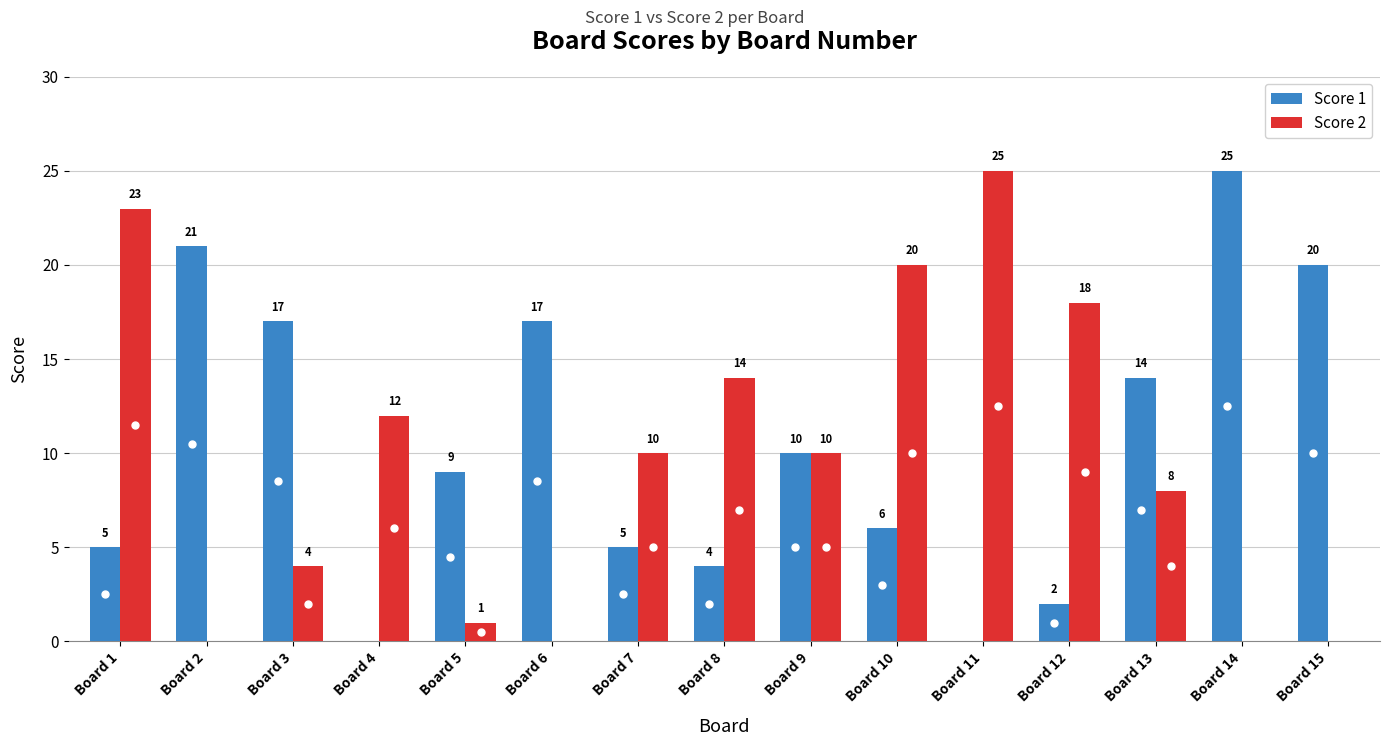

At which label does Score 2 first exceed 10?

Board 1